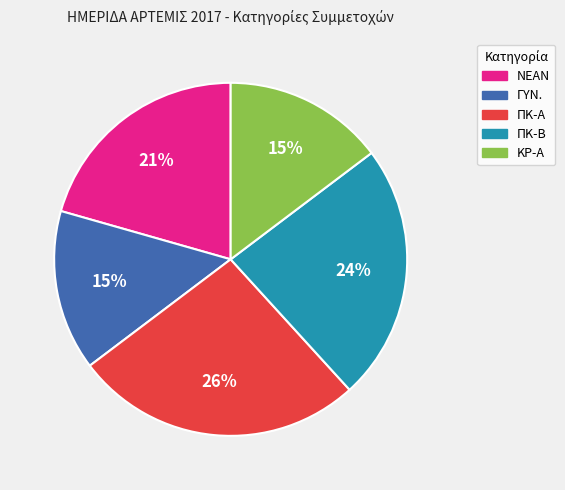

True or false: ΠΚ-Α accounts for 32% of the total.

False